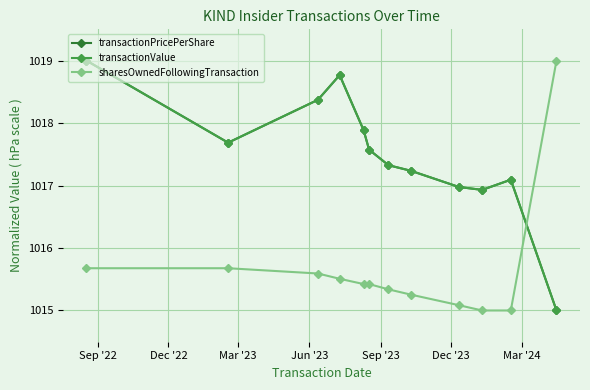

Is this an area chart (filled region under the line)?

No